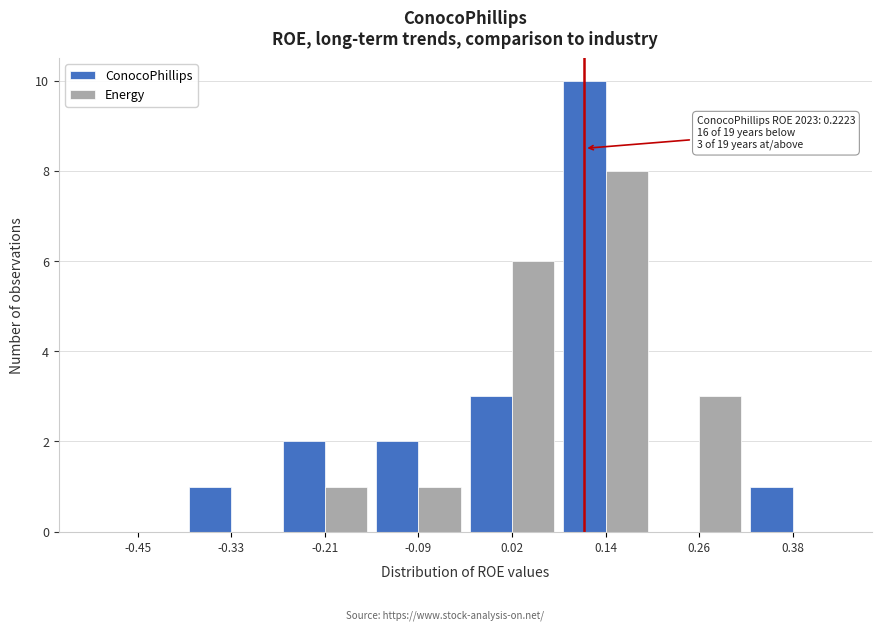

Reading left to right, extract all data points from this chart.

ConocoPhillips: -0.45=0	-0.33=1	-0.21=2	-0.09=2	0.02=3	0.14=10	0.26=0	0.38=1
Energy: -0.45=0	-0.33=0	-0.21=1	-0.09=1	0.02=6	0.14=8	0.26=3	0.38=0